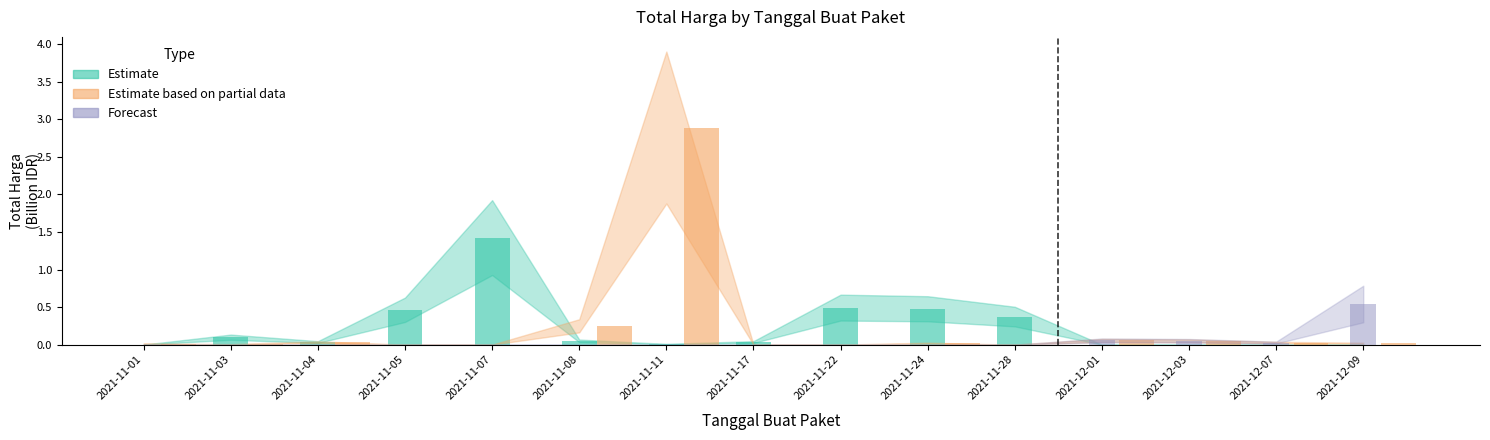

Reading right to left, extract all data points from this chart.

Estimate: 0.0	0.0	0.0	0.0	0.4	0.5	0.5	0.0	0.0	0.0	1.4	0.5	0.0	0.1	0.0
Estimate based on partial data: 0.0	0.0	0.1	0.1	0.0	0.0	0.0	0.0	2.9	0.3	0.0	0.0	0.0	0.0	0.0
Forecast: 0.5	0.0	0.1	0.1	0.0	0.0	0.0	0.0	0.0	0.0	0.0	0.0	0.0	0.0	0.0